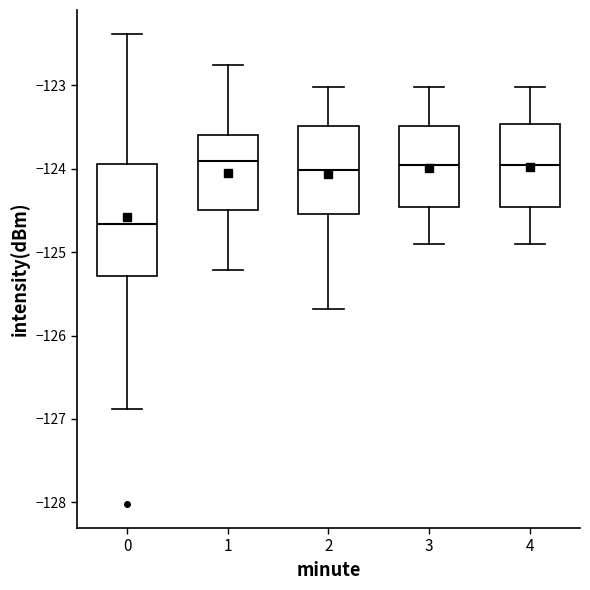

Reading left to right, transcribe this box plot: for each box, give where its median line is, the range the box spans, and where its two whiskers end, as read against the y-axis. The values are not printed on the chart, so give them approximately, as read against the axis.

0: median -124.7, box -125.3 to -123.9, whiskers -126.9 to -122.4
1: median -123.9, box -124.5 to -123.6, whiskers -125.2 to -122.8
2: median -124.0, box -124.5 to -123.5, whiskers -125.7 to -123.0
3: median -124.0, box -124.5 to -123.5, whiskers -124.9 to -123.0
4: median -124.0, box -124.5 to -123.5, whiskers -124.9 to -123.0